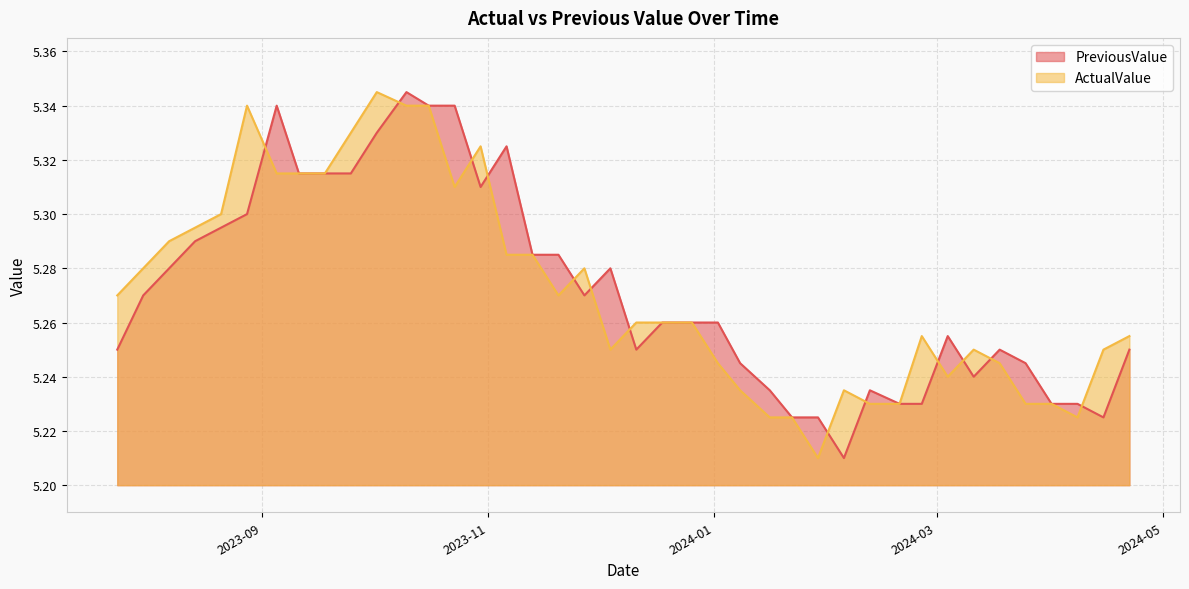

In ActualValue, how many points are higher than both neighbors (excluding endpoints)?

7